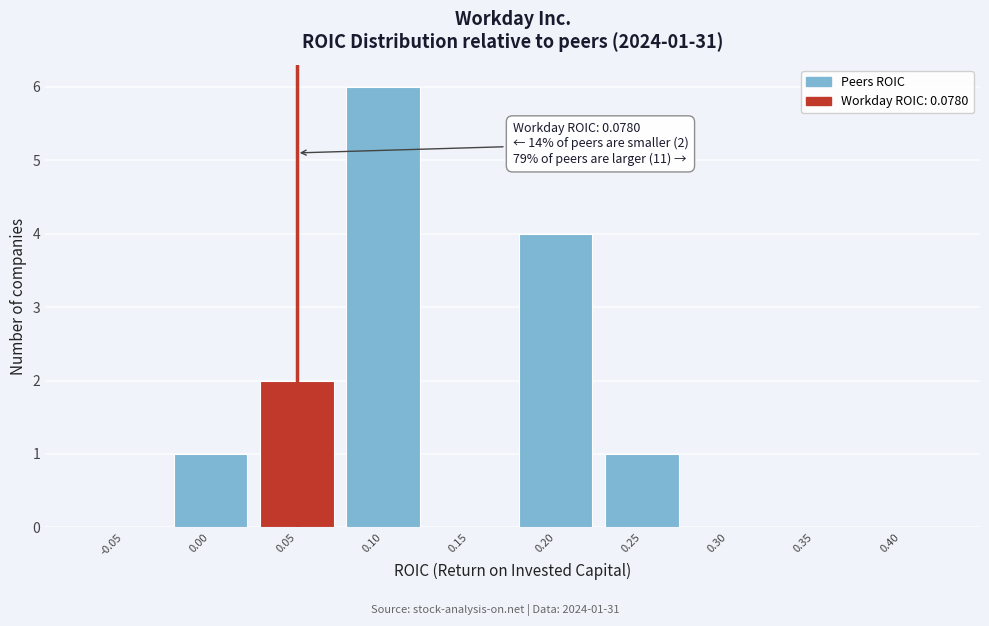

Reading left to right, what are all the values shown in this chart?

-0.05=0	0.00=1	0.05=2	0.10=6	0.15=0	0.20=4	0.25=1	0.30=0	0.35=0	0.40=0